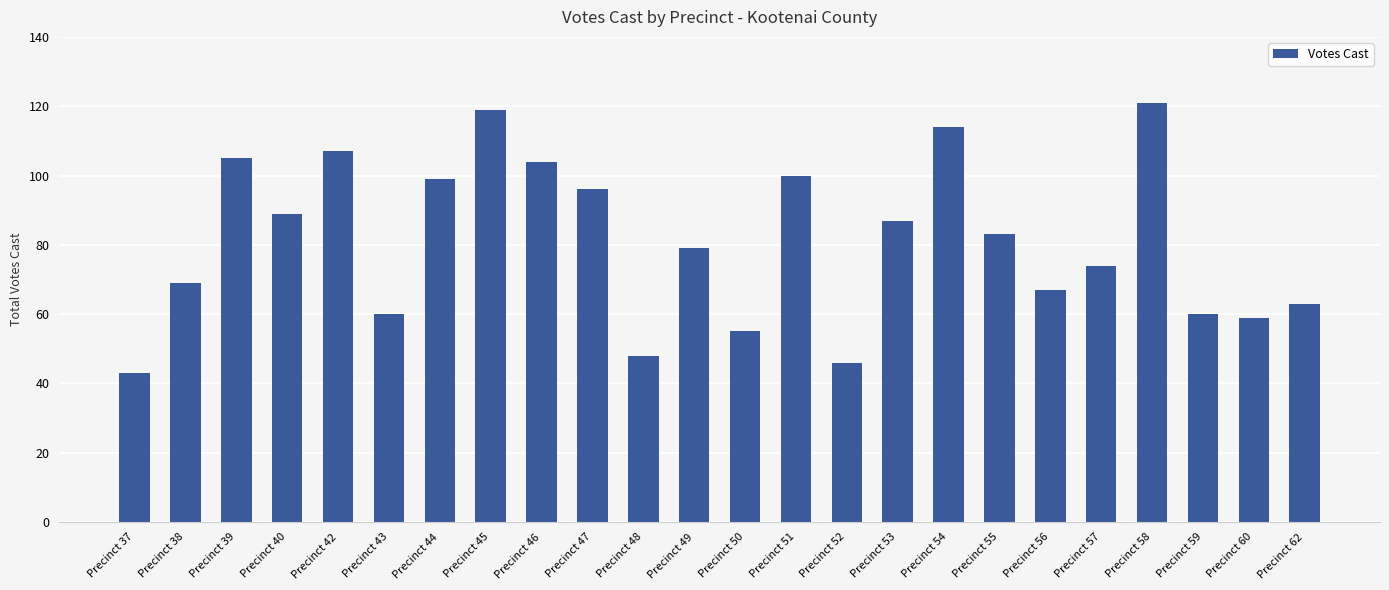

At which category does the chart reach its minimum across all series?

Precinct 37